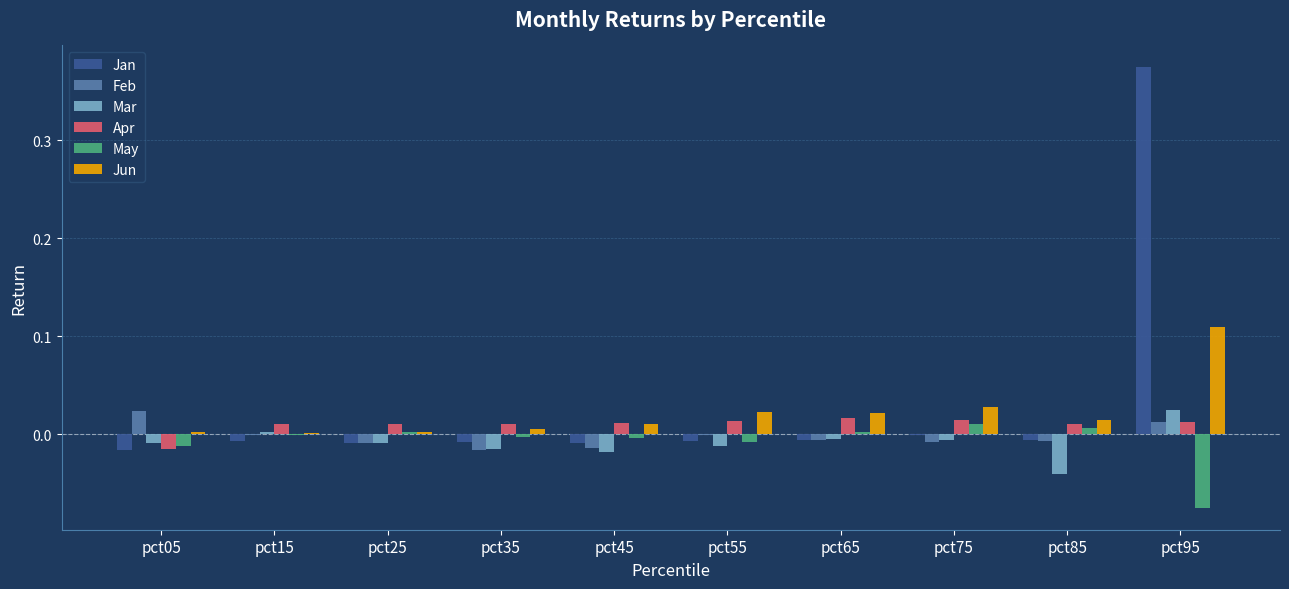

The value of Jan at pct35 is -0.0. True or false?

True